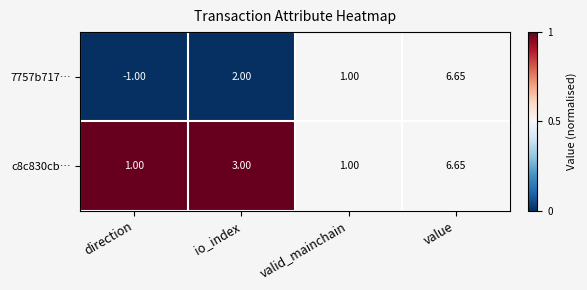

Which series changed the most between io_index and value?

7757b717…